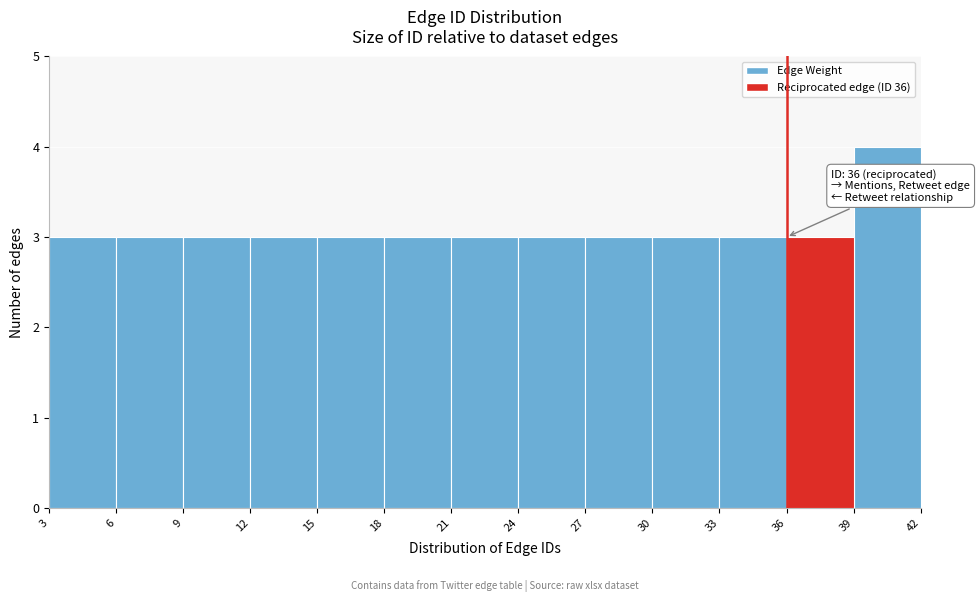

Over which range of the x-axis is the bar tallest?

39 to 42